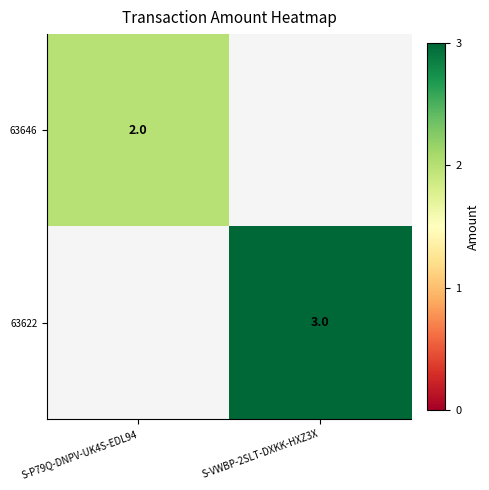

Is it true that 63622 equals 1 at S-VWBP-2SLT-DXKK-HXZ3X?

False